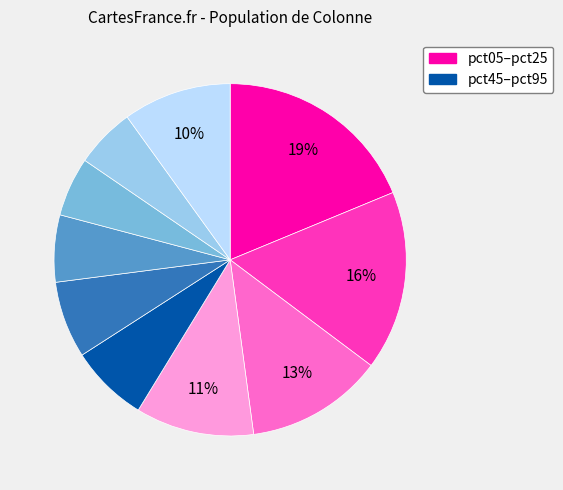

Does any single category account for the majority?

No